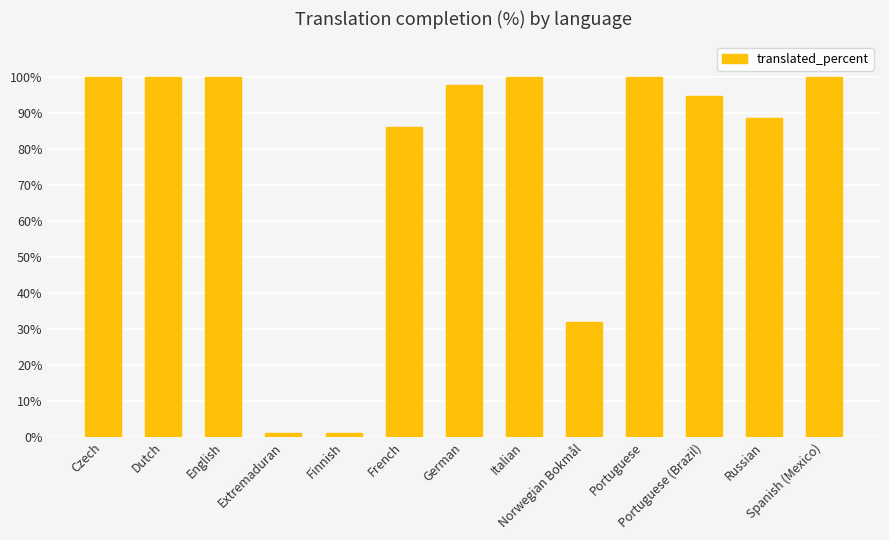

What is the difference between the maximum and minimum values?

99.0